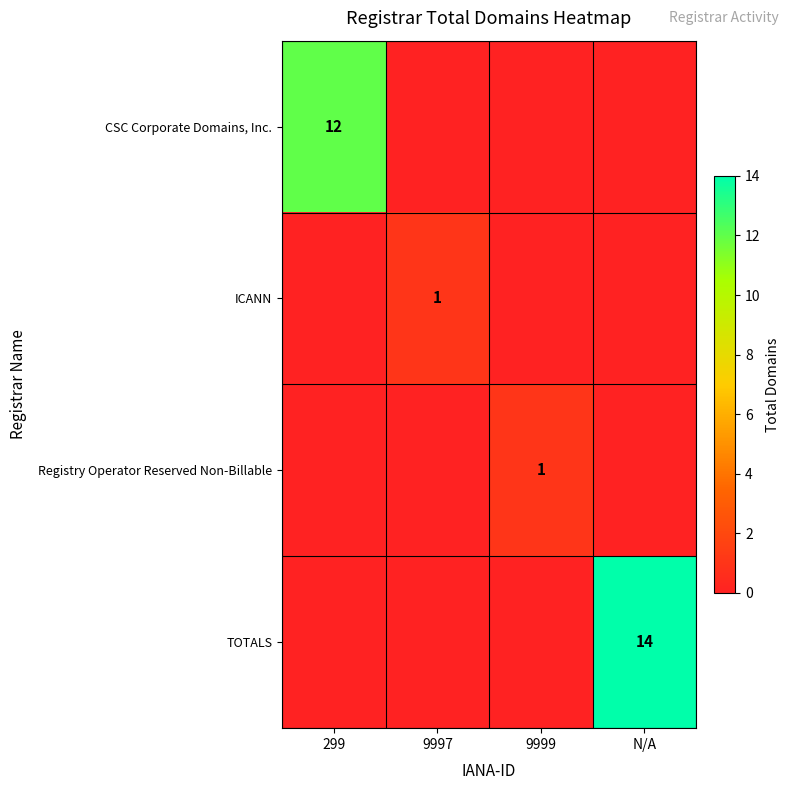

True or false: TOTALS has a value of 14 at N/A.

True